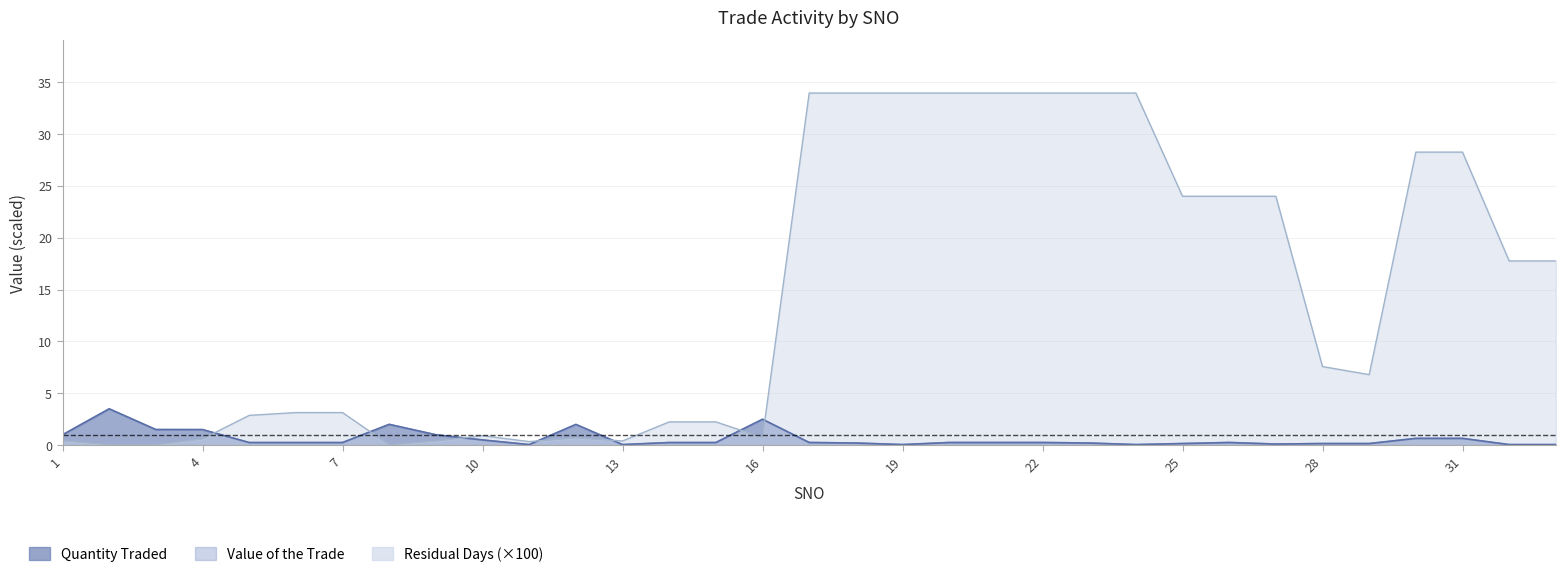

List the series in order of their peak value, lowest first.

Value of the Trade, Quantity Traded, Residual Days